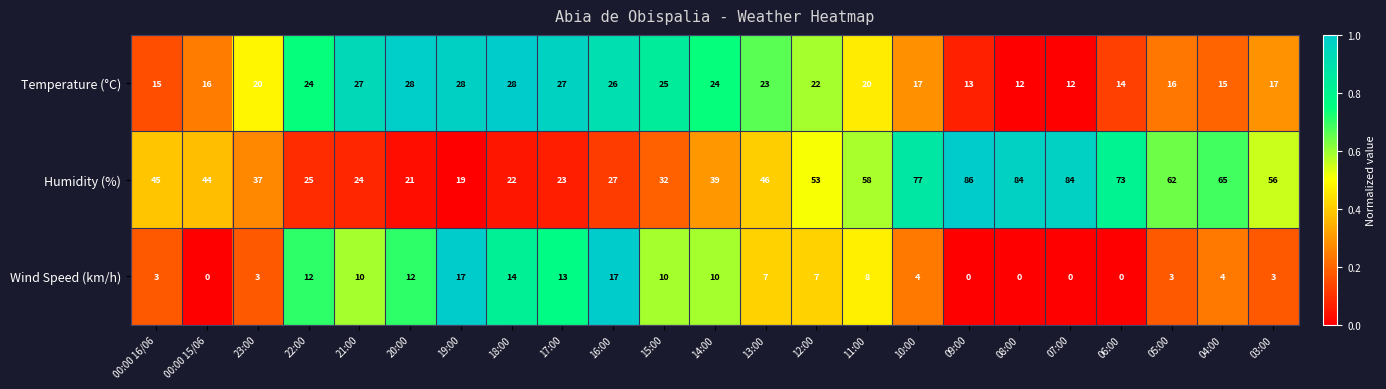

Count the number of data series in this chart.

3